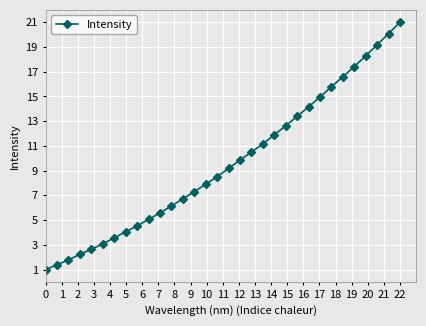

What is the average value?

9.6